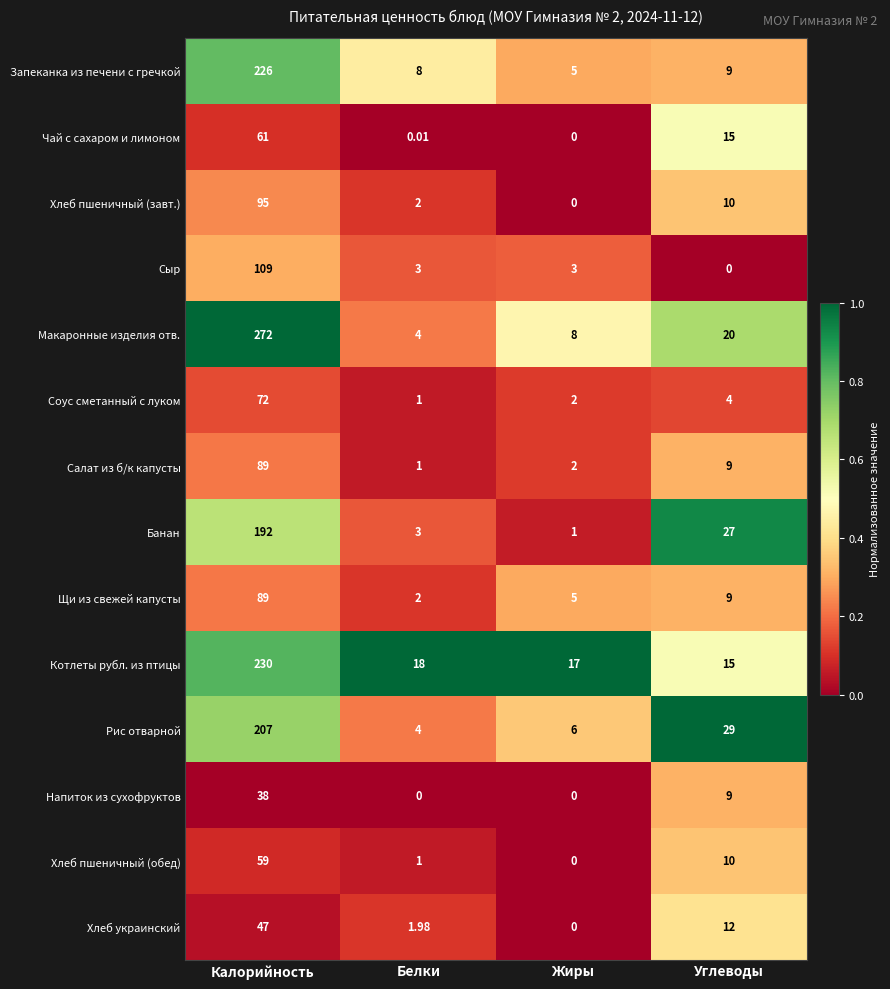

Rank the categories by Соус сметанный с луком value from lowest to highest.

Белки, Жиры, Углеводы, Калорийность